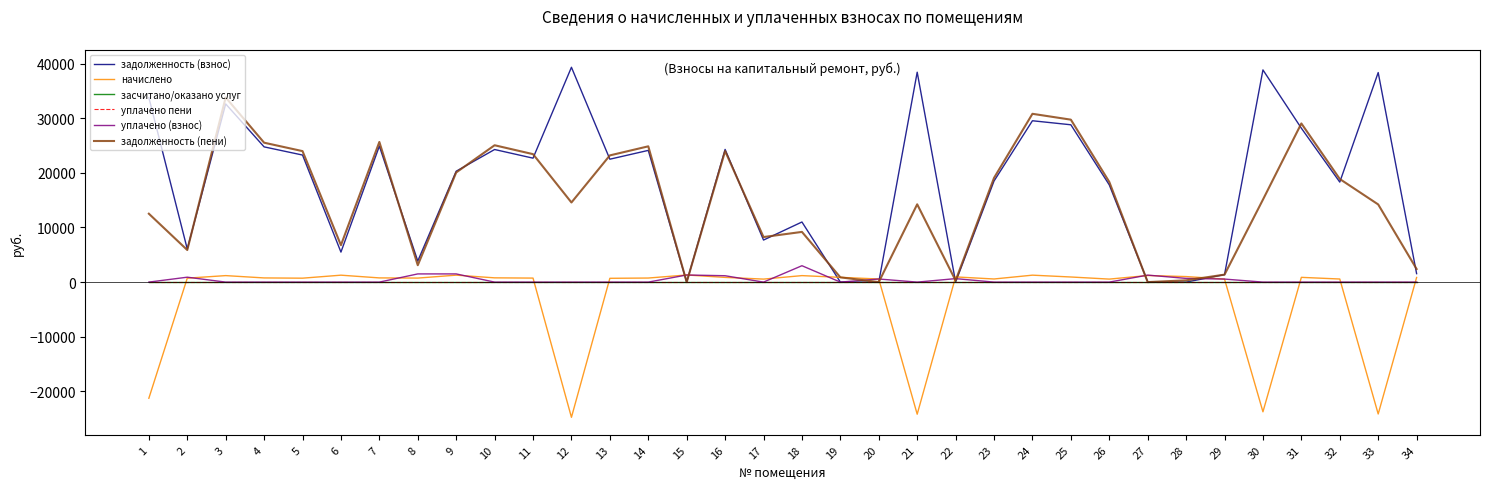

Reading left to right, what are all the values shown in this chart?

задолженность (взнос): 33785.5	6051.8	32622.5	24758.9	23263.0	5493.5	24887.6	3856.1	20300.3	24274.6	22691.8	39330.4	22502.3	24114.1	0.0	24293.1	7700.4	11004.6	0.0	0.0	38427.6	0.0	18504.7	29540.6	28803.7	17795.3	63.2	0.0	1371.7	38848.1	28176.1	18311.3	38363.3	1549.4
начислено: -21263.5	723.1	1189.2	764.9	718.7	1268.9	768.9	737.0	1272.9	780.9	735.1	-24753.2	695.2	745.0	1302.8	862.5	549.8	1187.2	870.5	567.7	-24185.0	950.2	571.7	1270.9	936.2	549.8	1205.2	1013.9	551.8	-23745.2	870.5	565.7	-24144.6	846.6
засчитано/оказано услуг: 0.0	0.0	0.0	0.0	0.0	0.0	0.0	0.0	0.0	0.0	0.0	0.0	0.0	0.0	0.0	0.0	0.0	0.0	0.0	0.0	0.0	0.0	0.0	0.0	0.0	0.0	0.0	0.0	0.0	0.0	0.0	0.0	0.0	0.0
уплачено пени: 0.0	0.0	0.0	0.0	0.0	0.0	0.0	0.0	0.0	0.0	0.0	0.0	0.0	0.0	0.0	0.0	0.0	0.0	0.0	0.0	0.0	0.0	0.0	0.0	0.0	0.0	0.0	0.0	0.0	0.0	0.0	0.0	0.0	0.0
уплачено (взнос): 0.0	900.0	0.0	0.0	0.0	0.0	0.0	1500.0	1500.0	0.0	0.0	0.0	0.0	0.0	1303.0	1166.6	0.0	3000.0	0.0	569.0	0.0	637.0	0.0	0.0	0.0	0.0	1281.0	678.0	555.7	0.0	0.0	0.0	0.0	0.0
задолженность (пени): 12522.0	5874.9	33811.7	25523.8	23981.7	6762.4	25656.5	3093.2	20073.2	25055.5	23426.9	14577.2	23197.5	24859.1	0.0	23989.0	8250.2	9191.8	870.1	0.0	14242.6	285.6	19076.4	30811.5	29740.0	18345.1	0.0	324.7	1367.9	15102.9	29046.6	18877.0	14218.7	2396.0